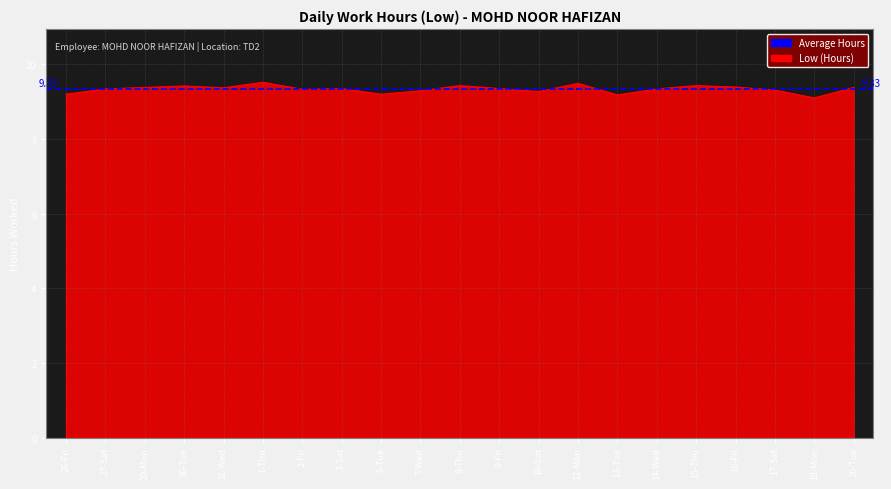

Rank the categories by value from highest to lowest.

1-Thu, 12-Mon, 8-Thu, 15-Thu, 30-Tue, 16-Fri, 29-Mon, 20-Tue, 31-Wed, 3-Sat, 9-Fri, 27-Sat, 14-Wed, 2-Fri, 17-Sat, 7-Wed, 10-Sat, 26-Fri, 6-Tue, 13-Tue, 19-Mon